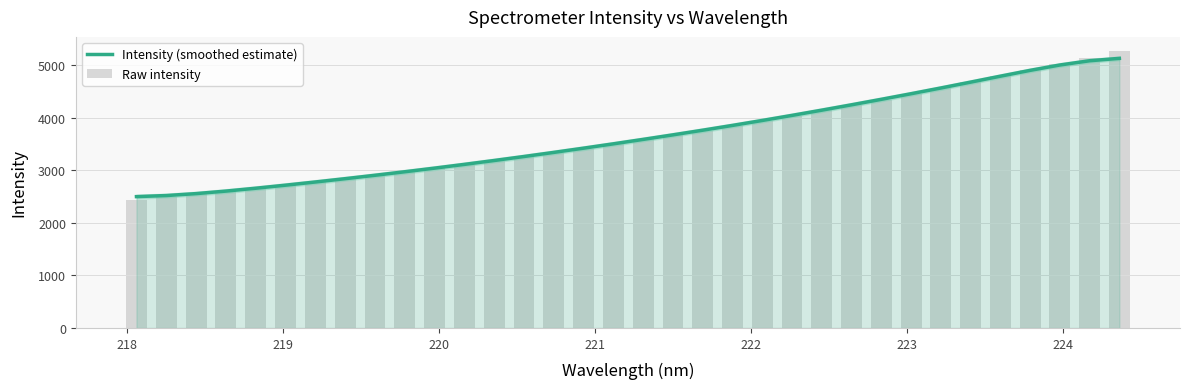

How many values in the Raw intensity series exceed 3588?

17